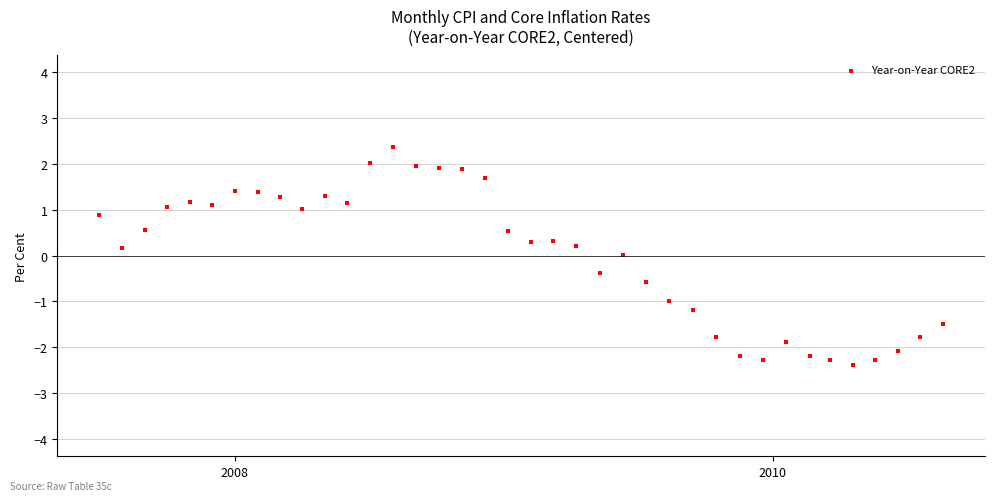

What is the range of X values (max minus min)?

1146.0